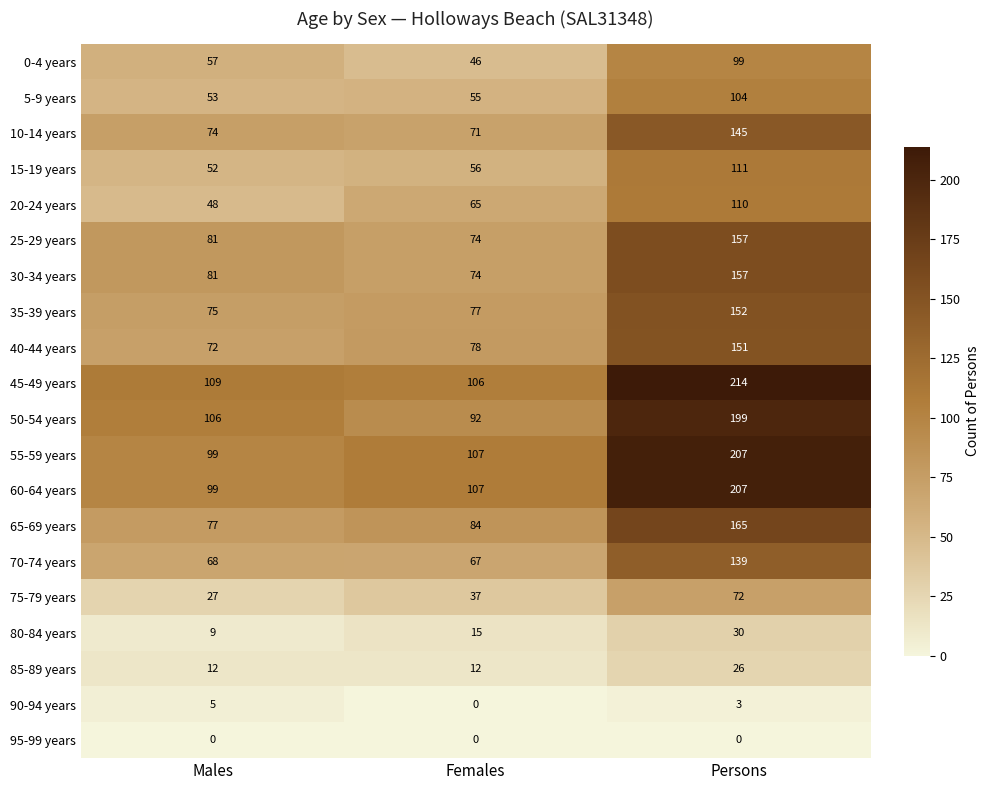

Is the value of 35-39 years at Females greater than the value of 85-89 years at Males?

Yes